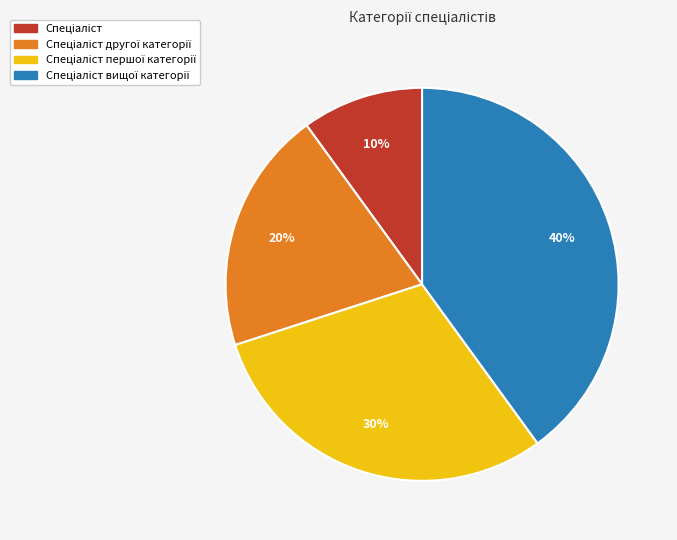

Does any single category account for the majority?

No